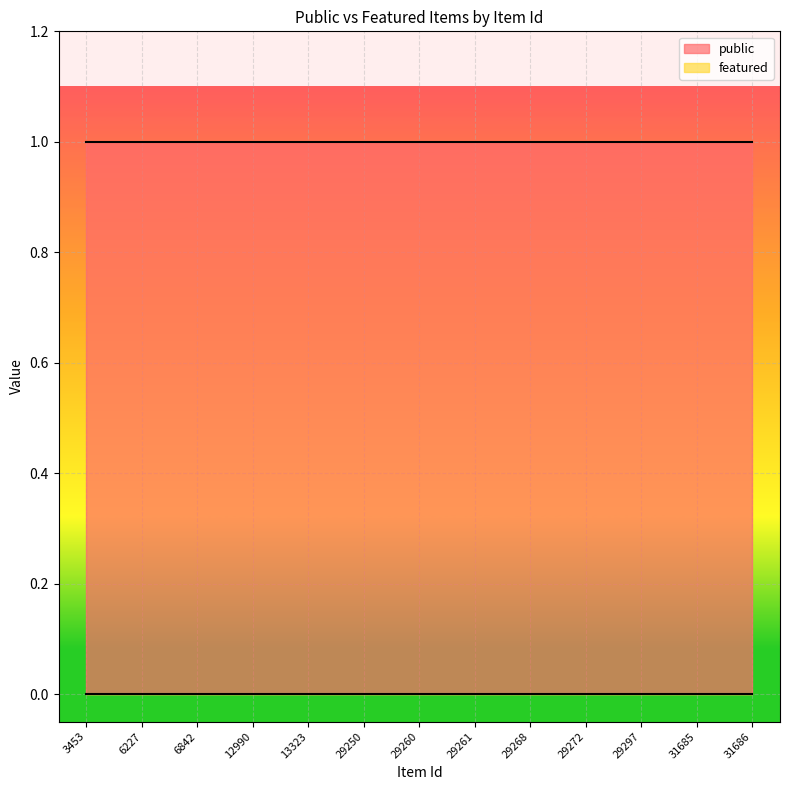

True or false: featured has more than 0 interior local peaks.

False